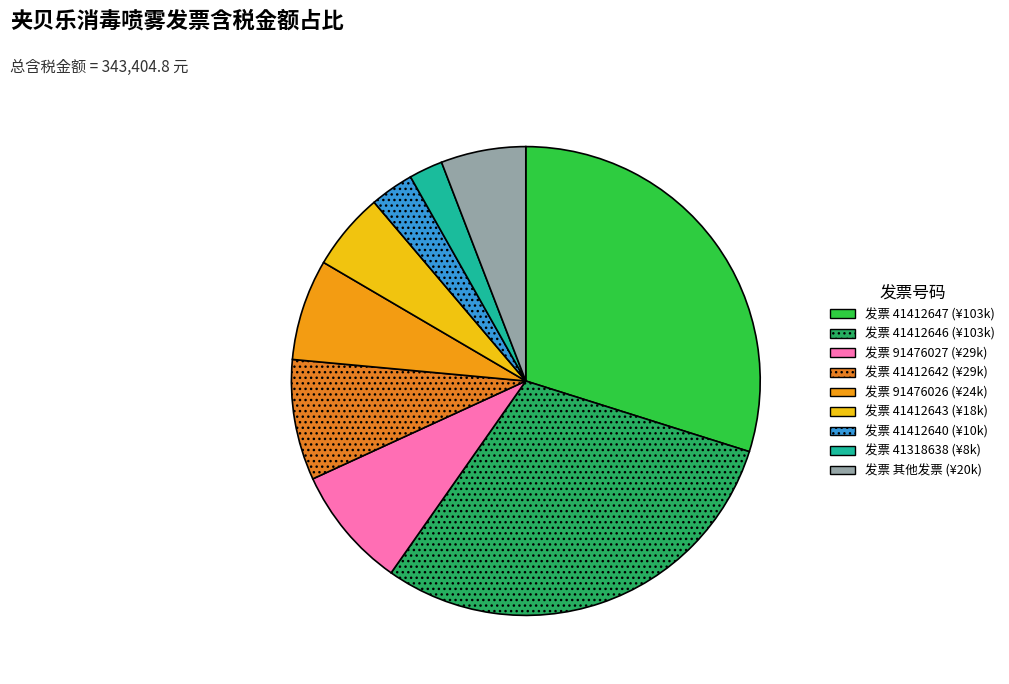

How many slices are in this pie chart?

9